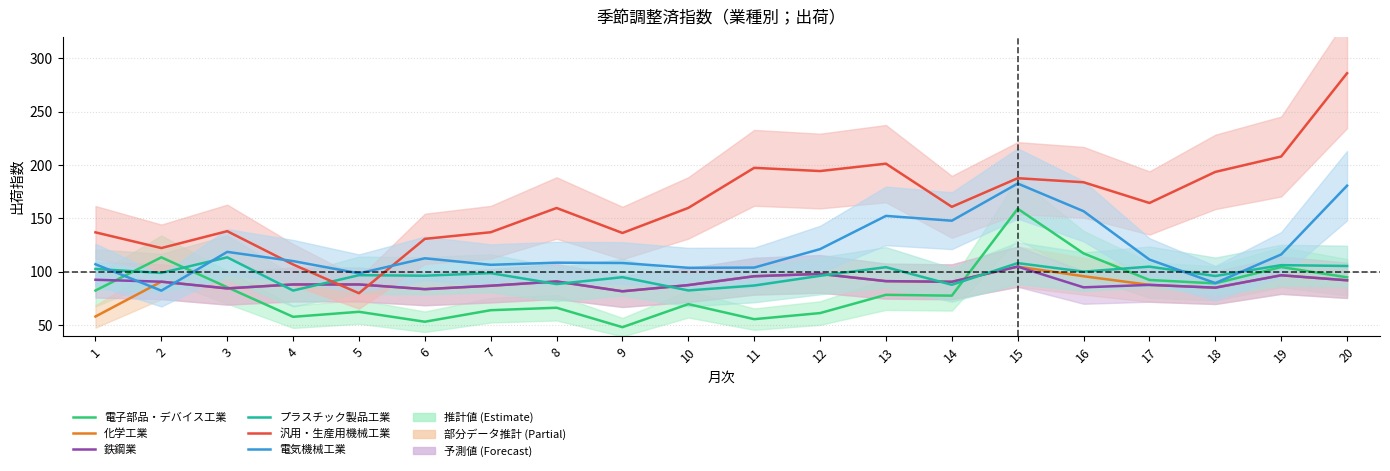

True or false: 化学工業 and 汎用・生産用機械工業 cross at least once.

True